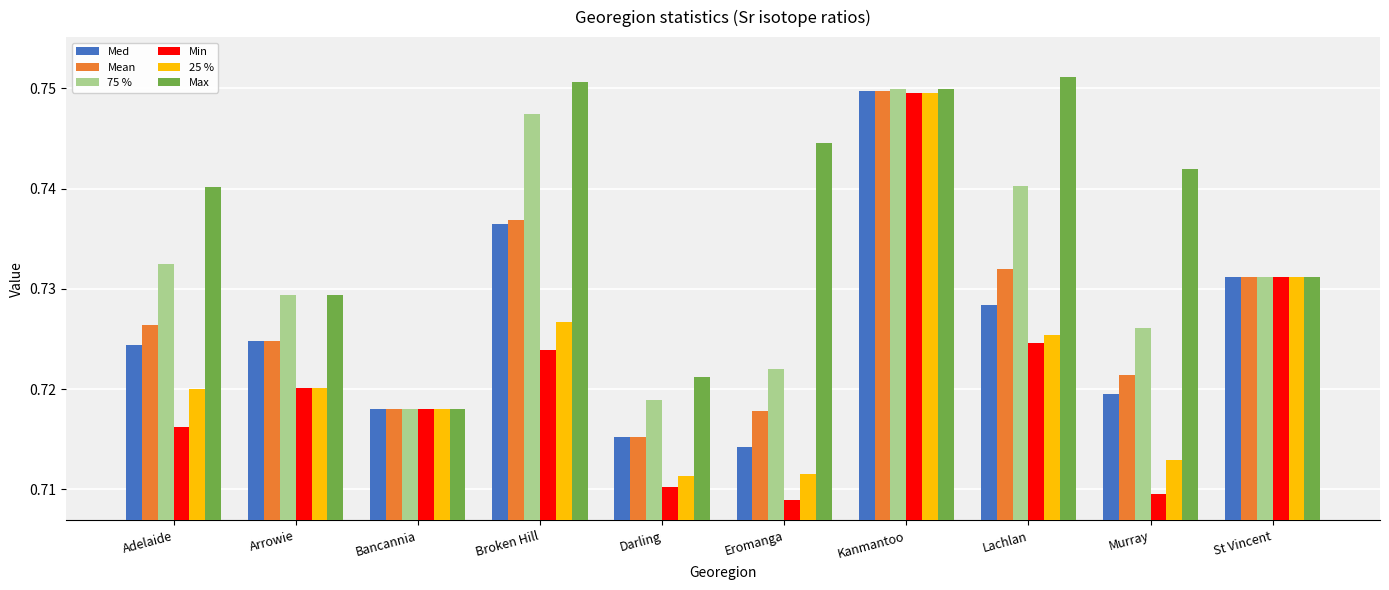

How many bars are there in each group?

6